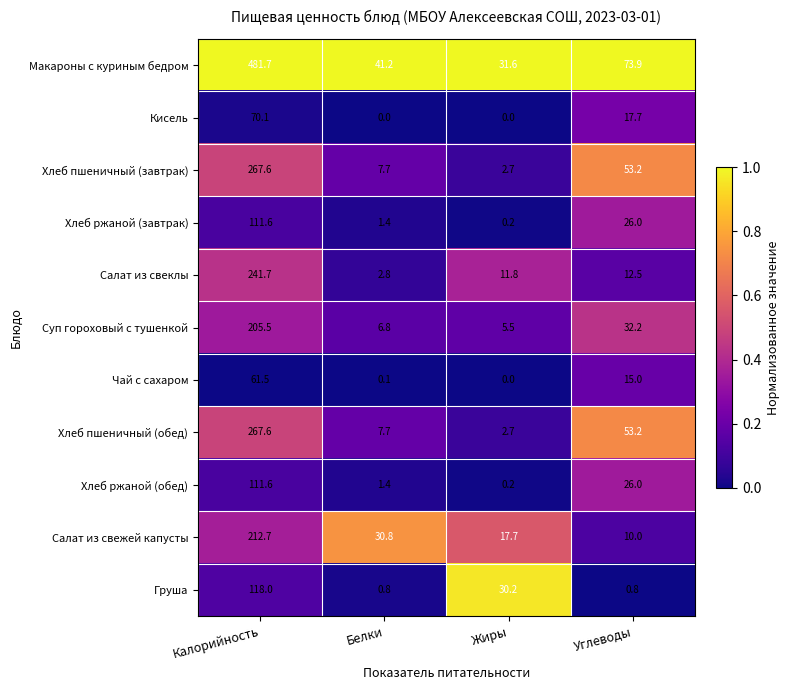

What is the total value across all series at Жиры?

102.6